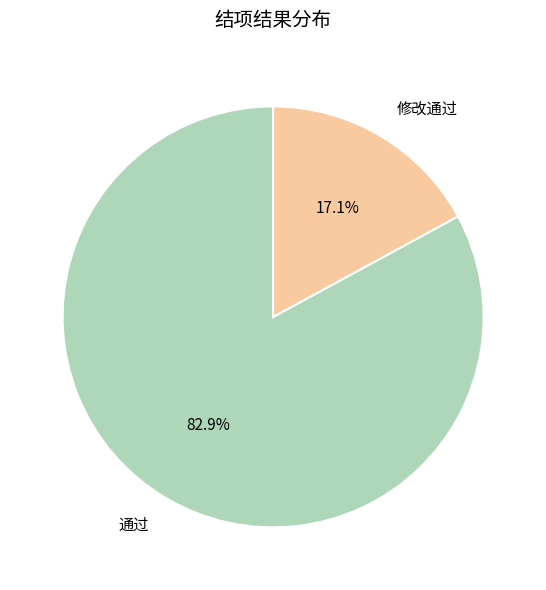

To the nearest percent, what percentage of the pie is 修改通过?

17%